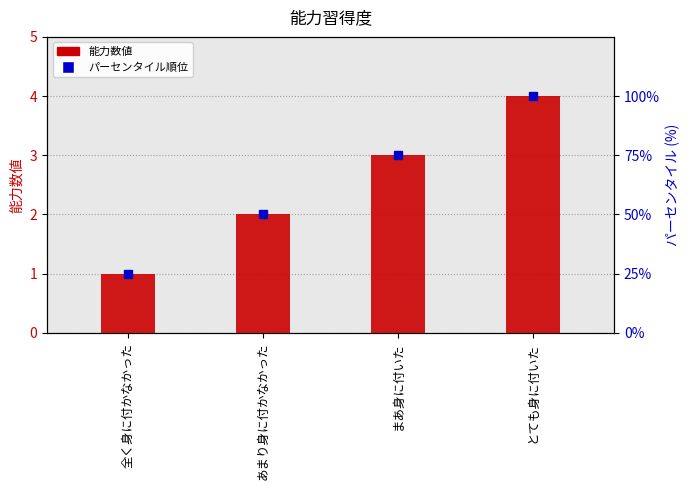

At which category is the sum across all series the highest?

とても身に付いた